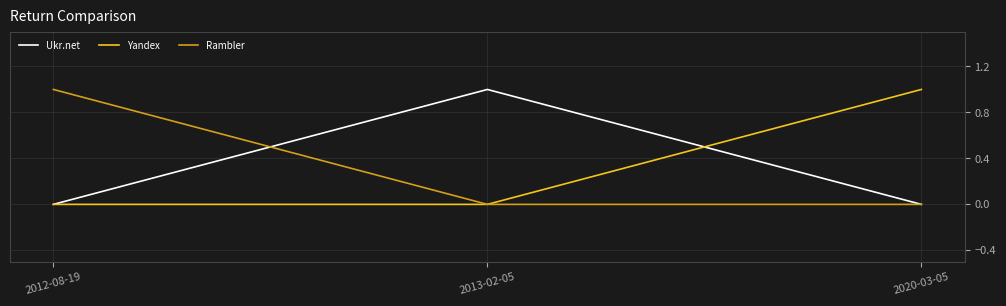

What position from the left is 2013-02-05?

2